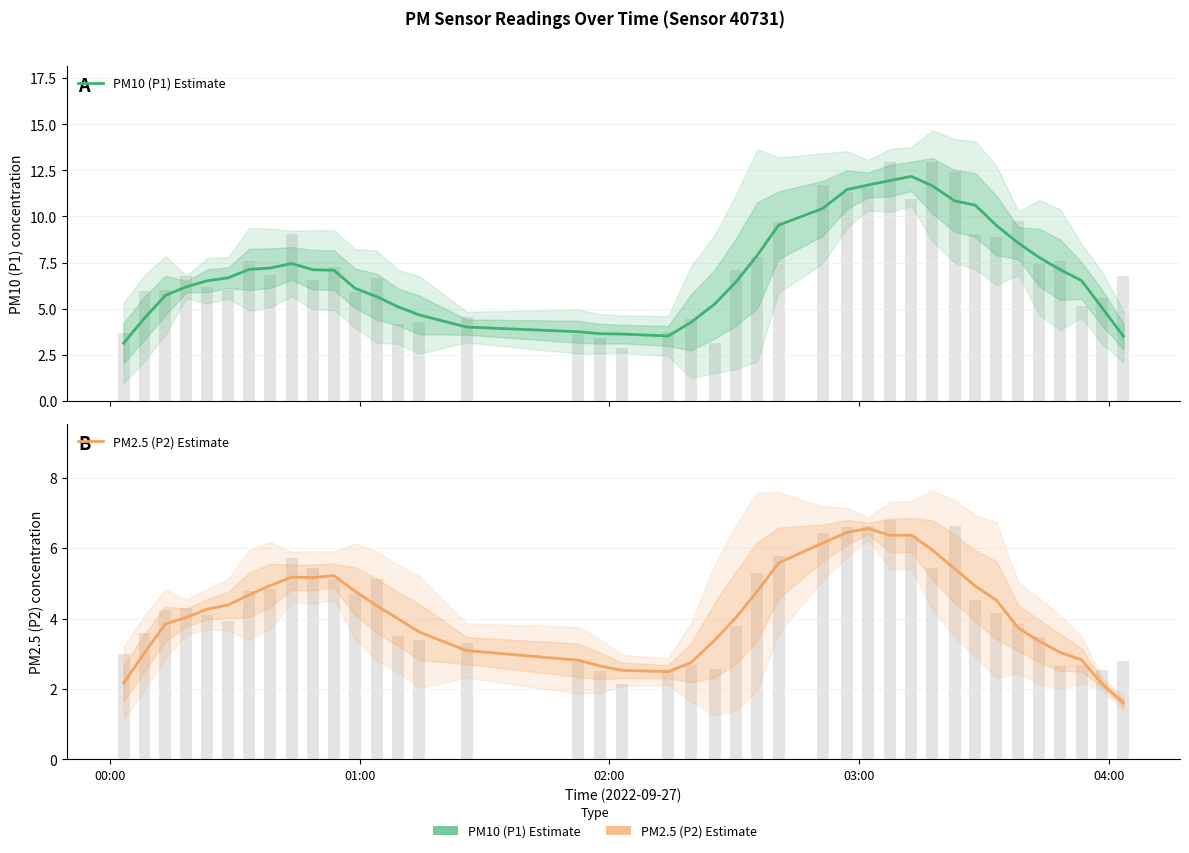

What is the average value of the PM10 (P1) Estimate series?

7.0